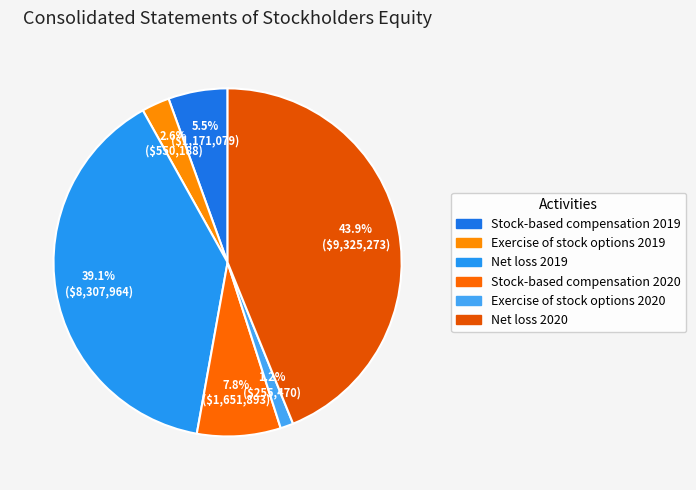

Rank the categories by value from highest to lowest.

Net loss 2020, Net loss 2019, Stock-based compensation 2020, Stock-based compensation 2019, Exercise of stock options 2019, Exercise of stock options 2020